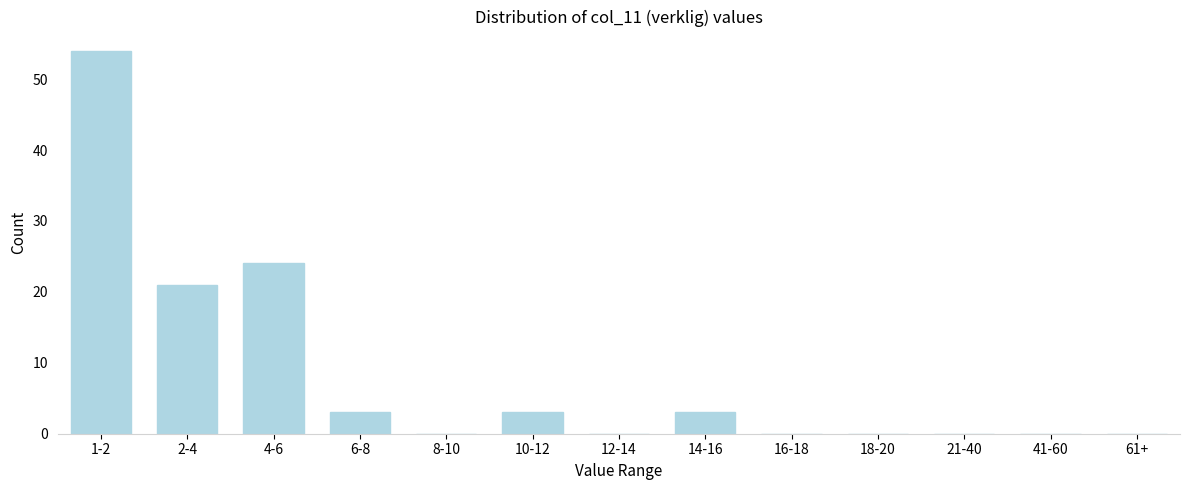

Reading left to right, extract all data points from this chart.

1-2=54	2-4=21	4-6=24	6-8=3	8-10=0	10-12=3	12-14=0	14-16=3	16-18=0	18-20=0	21-40=0	41-60=0	61+=0